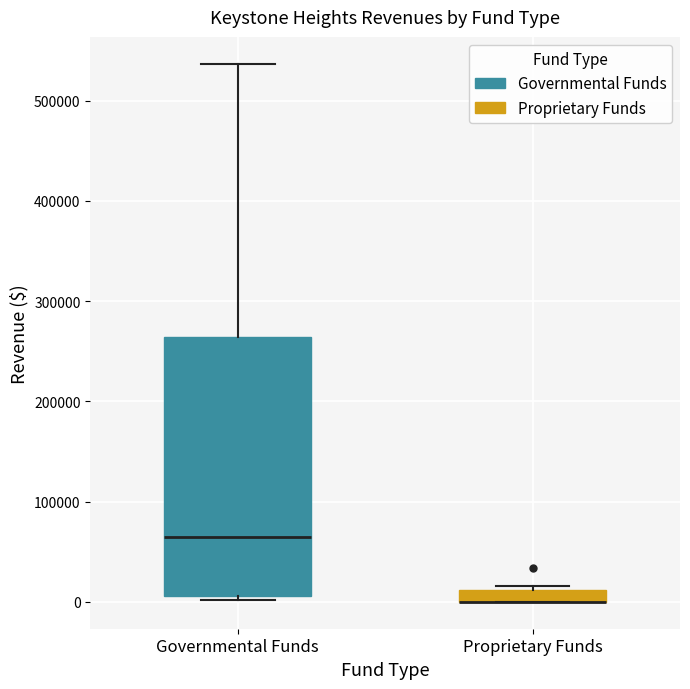

Where does the median line of the box for Governmental Funds sit on the y-axis? The values are not printed on the chart, so give them approximately, as read against the axis.

60000